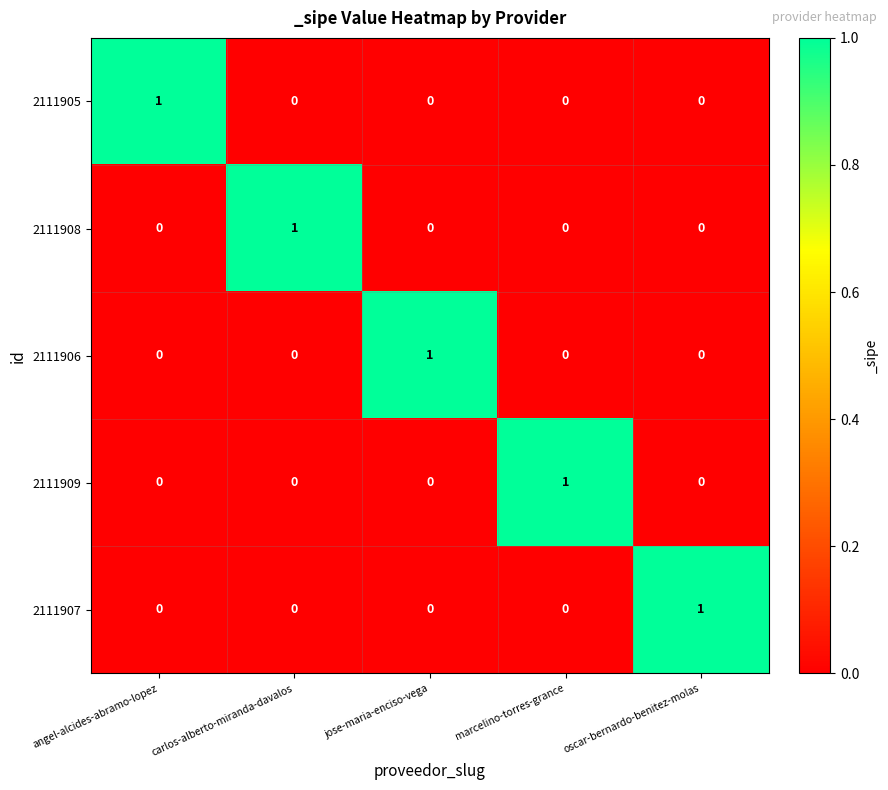

The 2111909 series shows 1 at carlos-alberto-miranda-davalos. True or false?

False